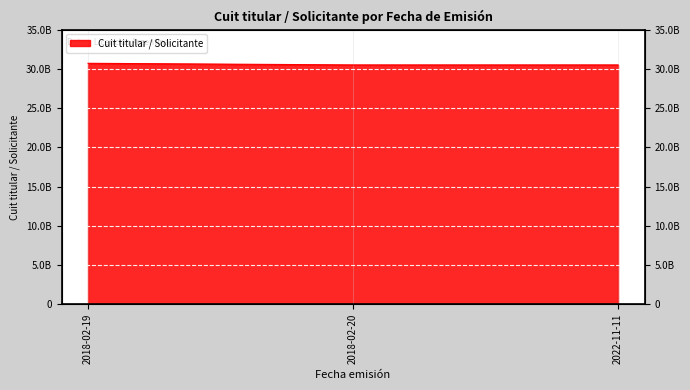

Is it true that the value at 2018-02-20 is 30500811435?

True